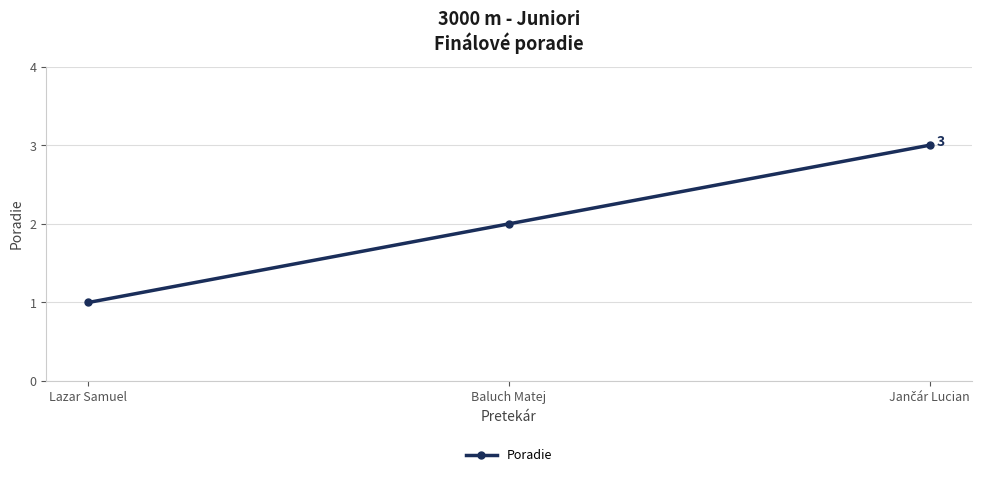

Which category has the lowest value across all series?

Lazar Samuel